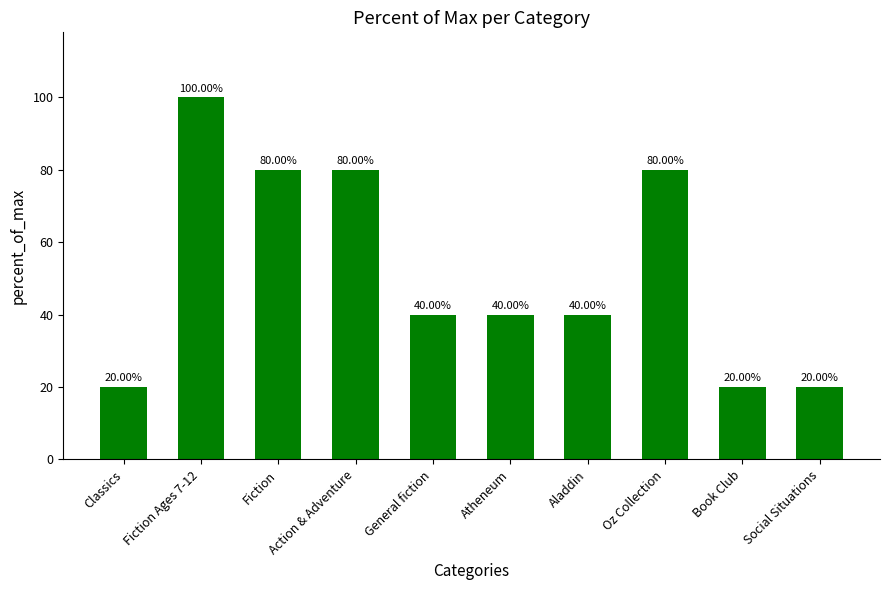

What is the value of the 2nd bar from the left?

100